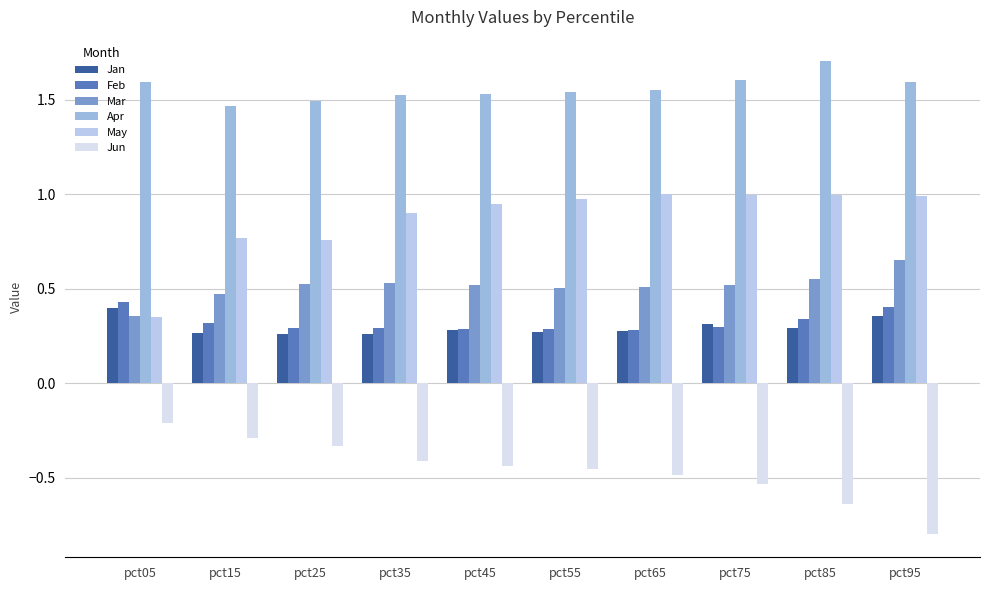

At which category does the chart reach its minimum across all series?

pct95